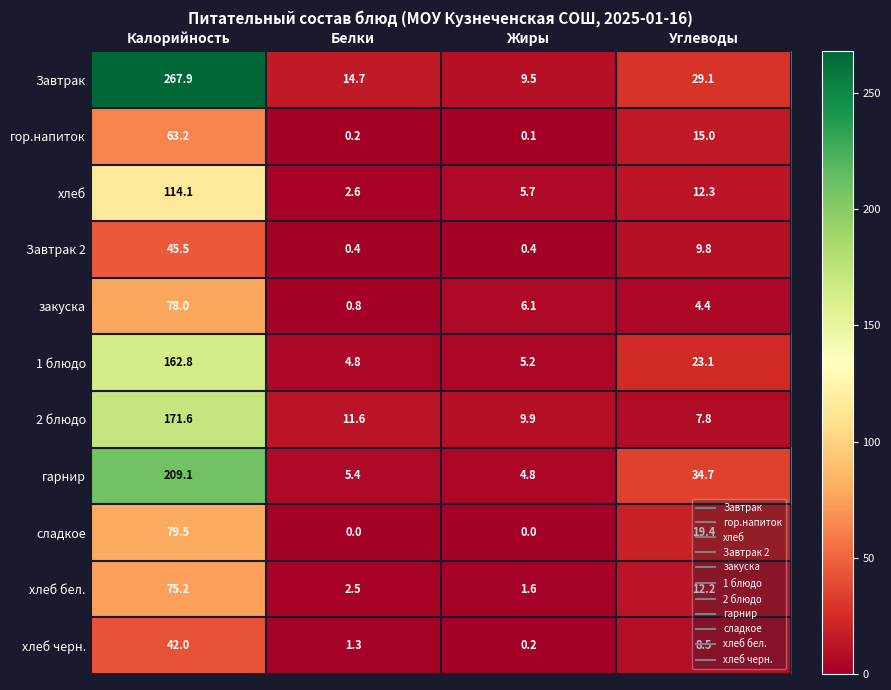

At which label does хлеб черн. first exceed 8?

Калорийность